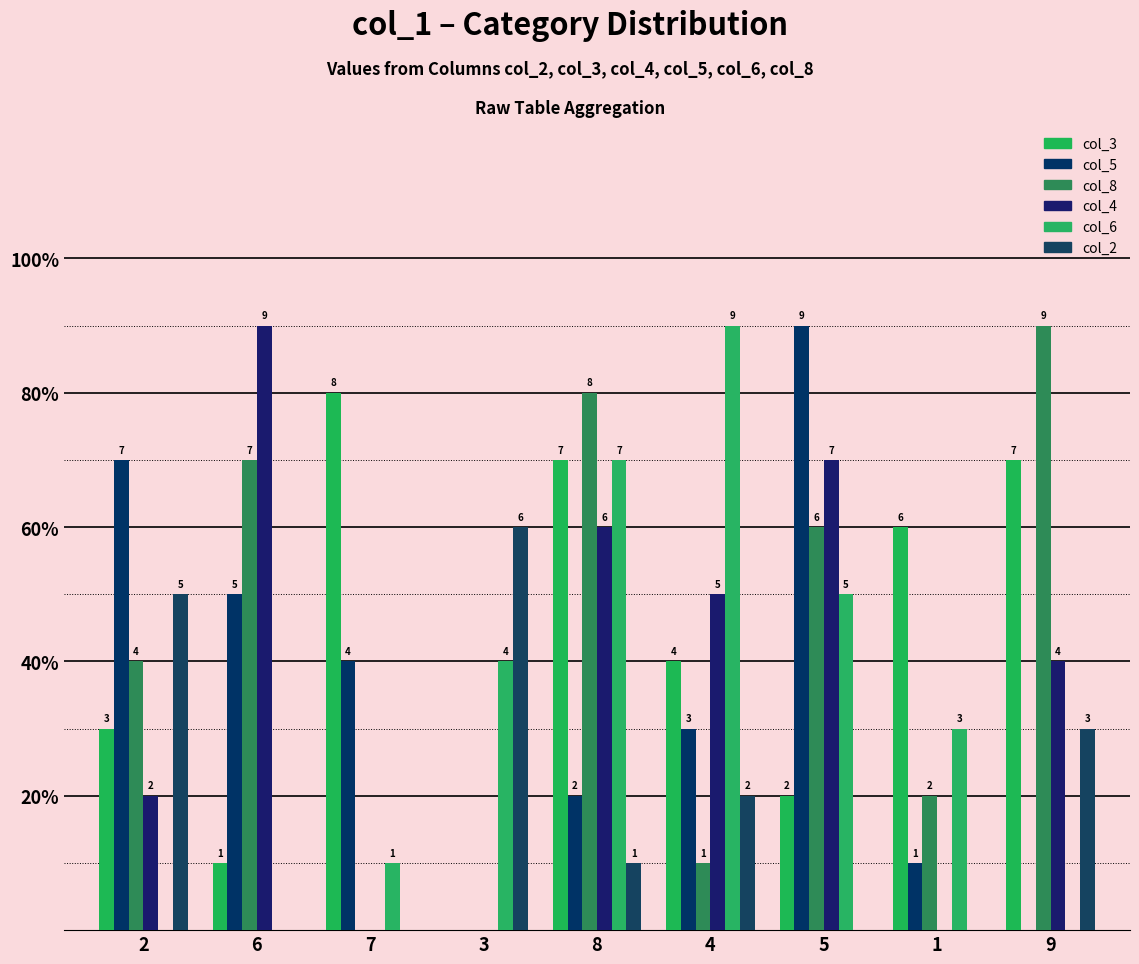

Does the chart contain any negative values?

No